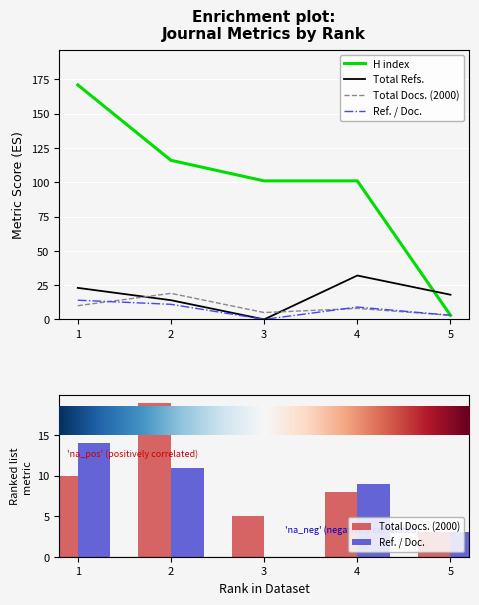

What is the difference between the highest and lowest values at 1?

161